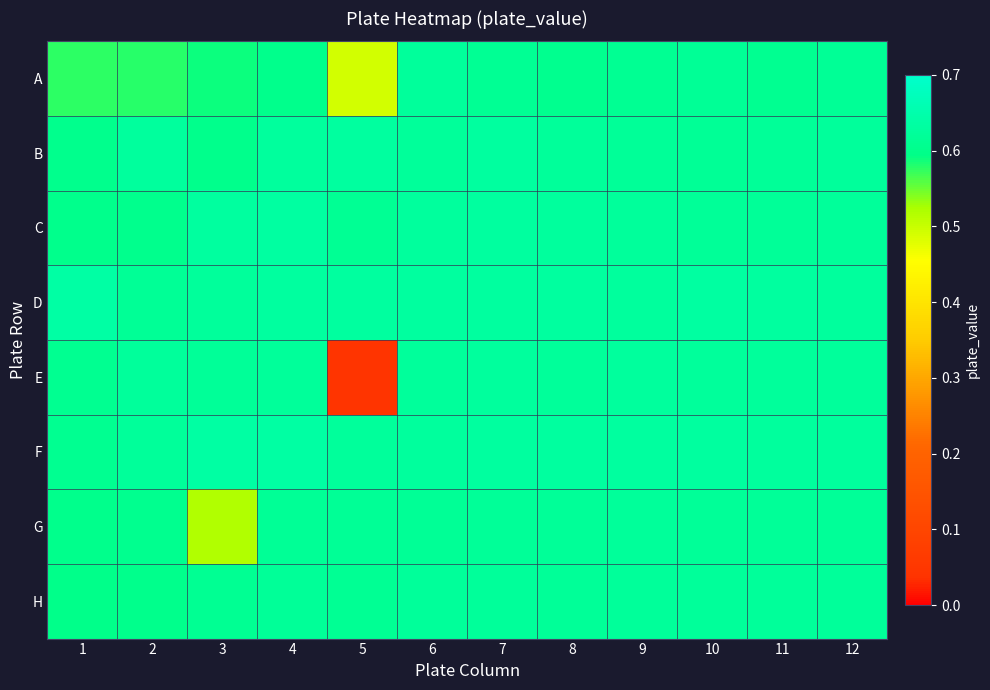

Which series has the widest spread of values?

E